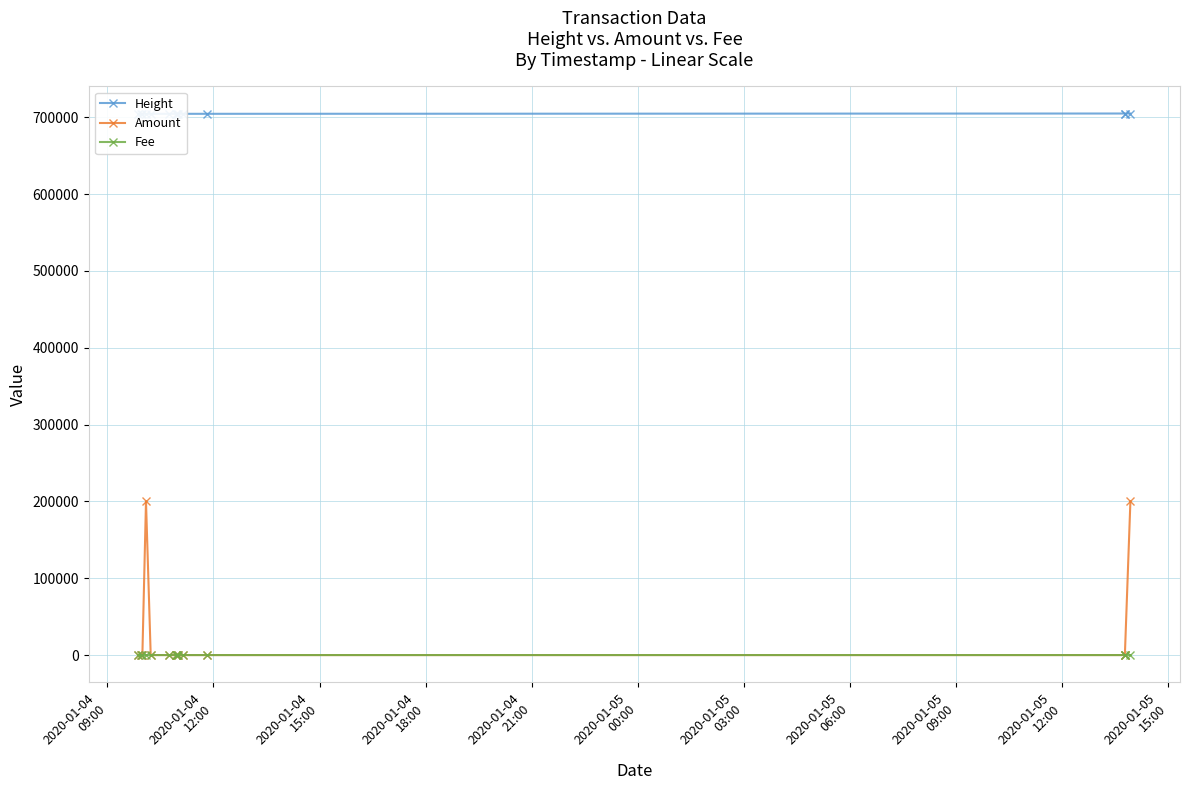

What is the approximate value of Amount at 2020-01-04
12:00?

1.0